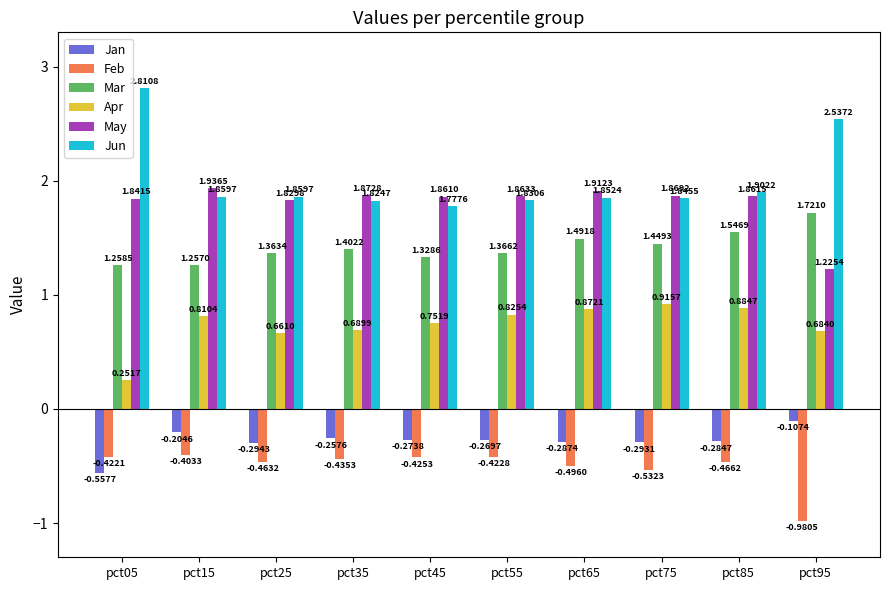

What is the spread (max minus min) of values at pct85?

2.4